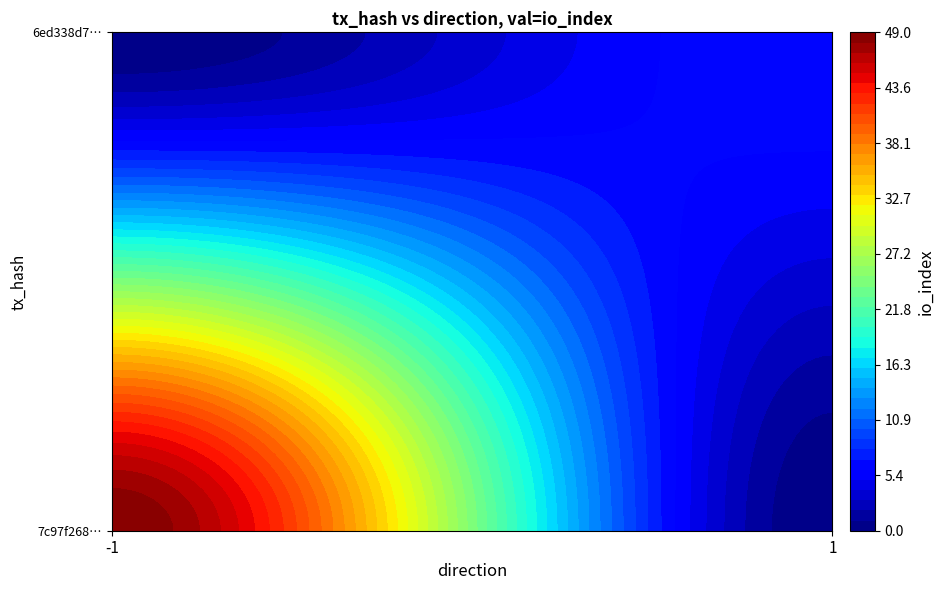

What is the sum of all 7c97f268419dd367044e47d43edbae028026f61 values?

48